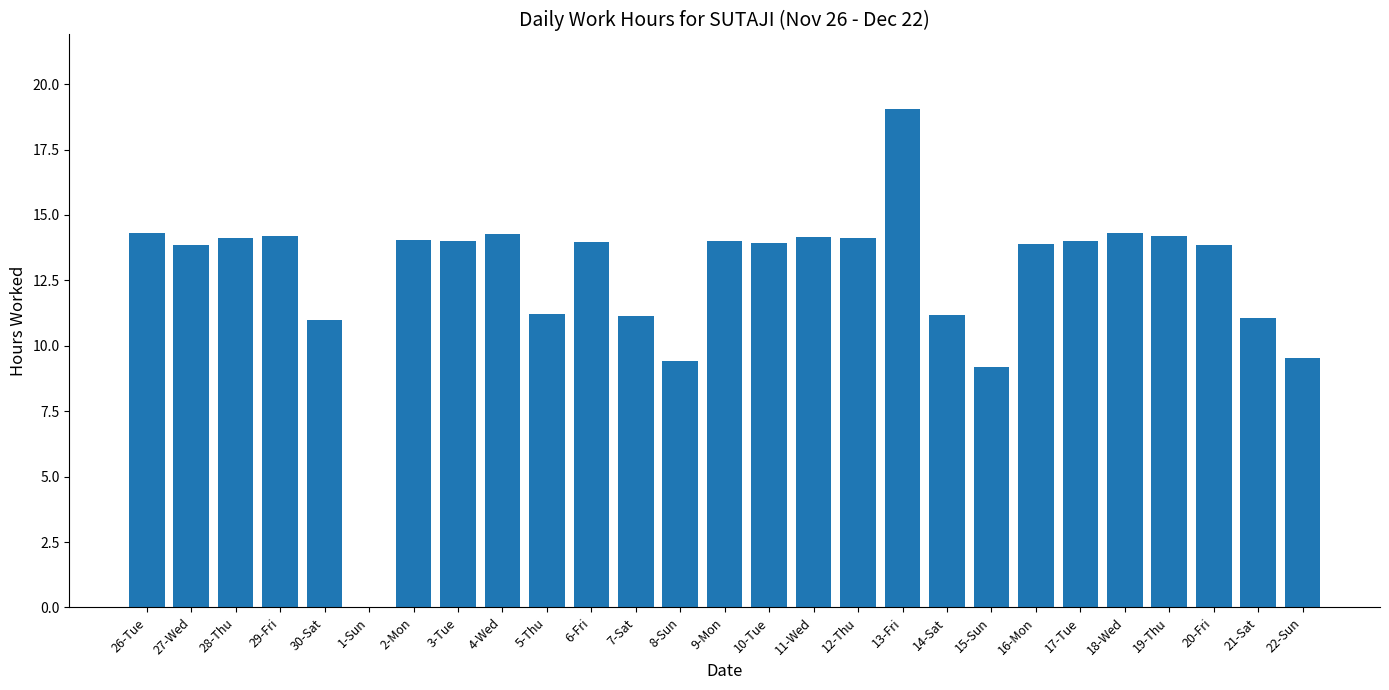

Which label corresponds to the largest value in the chart?

13-Fri